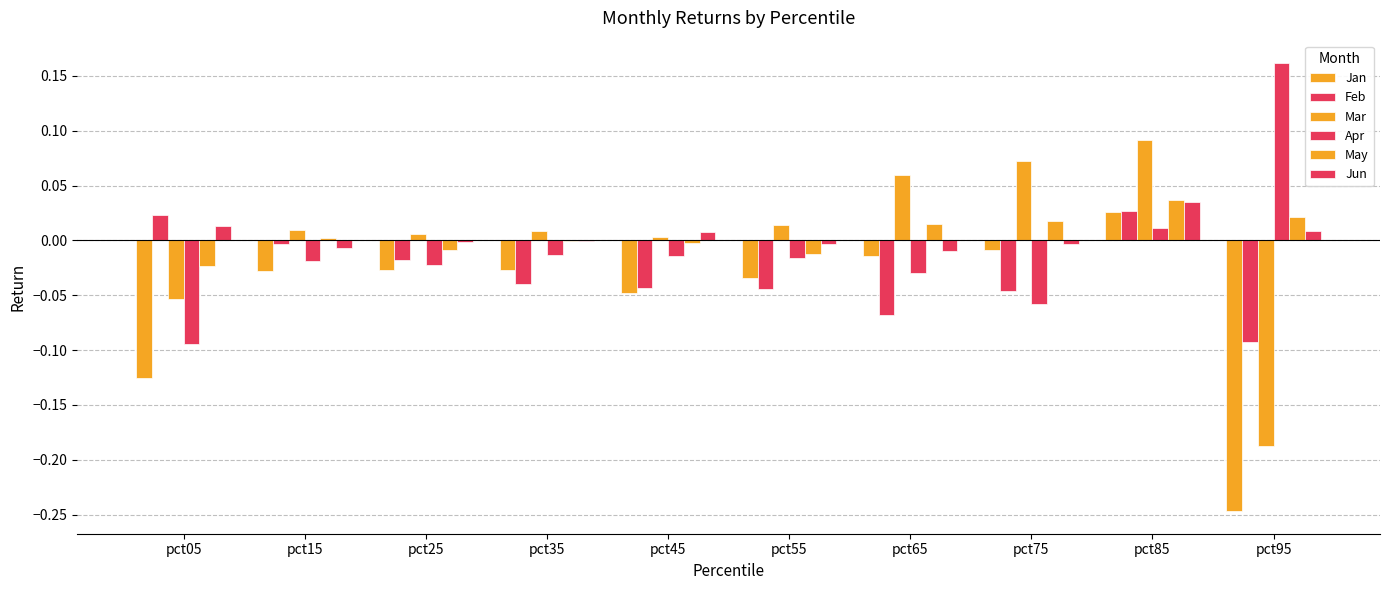

Is it true that Jun equals 0.0 at pct85?

True